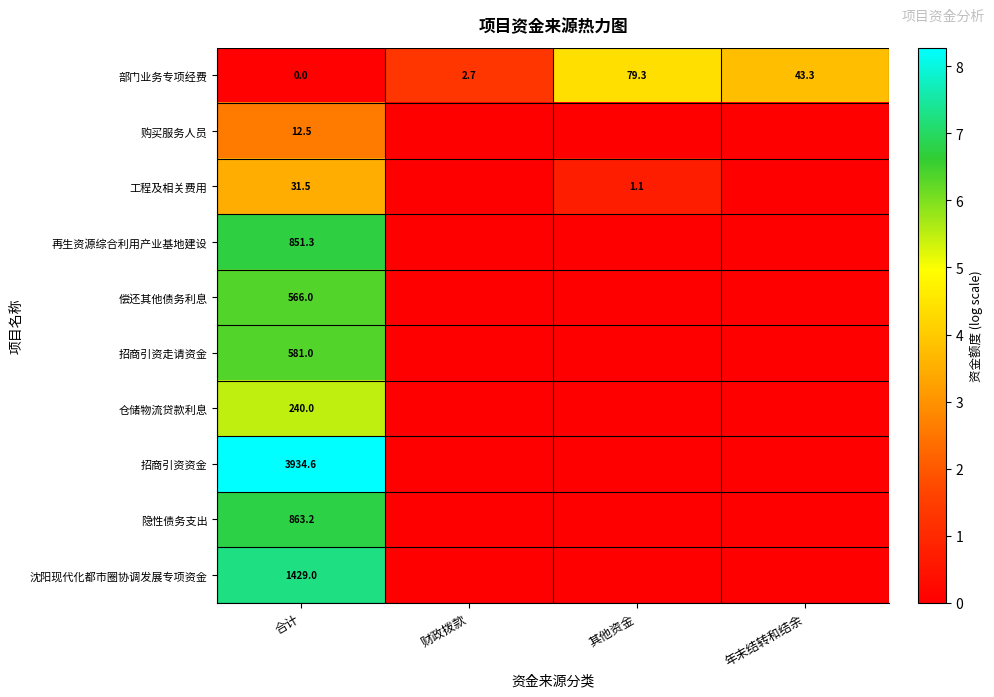

What is the total value across all series at 合计?

8509.1